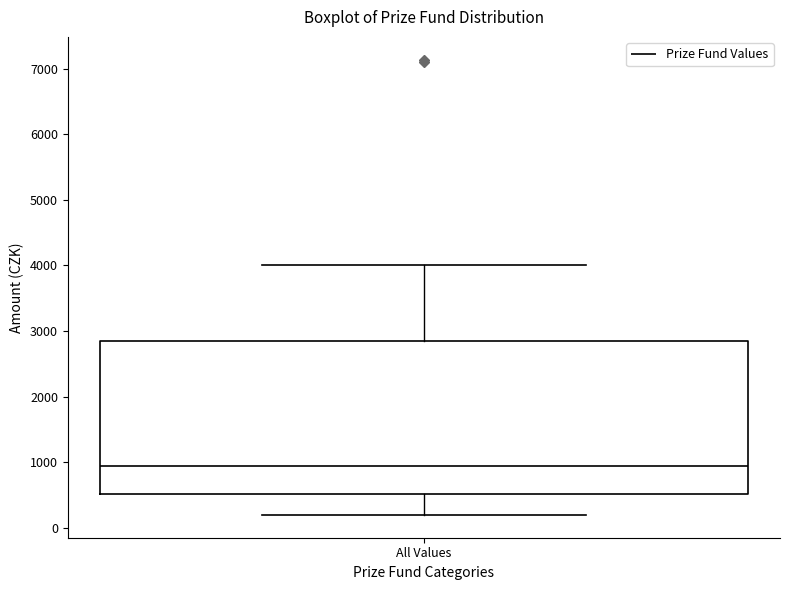

Where is the upper edge of the box for All Values on the y-axis? The values are not printed on the chart, so give them approximately, as read against the axis.

2800